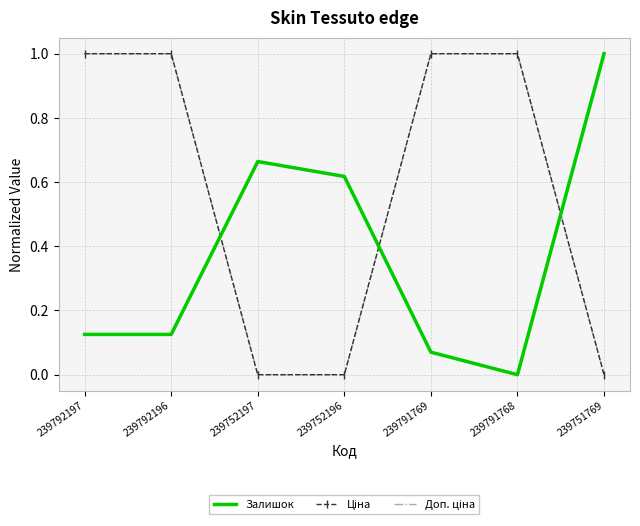

What is the difference between the maximum and second lowest values in the Ціна series?

1.0